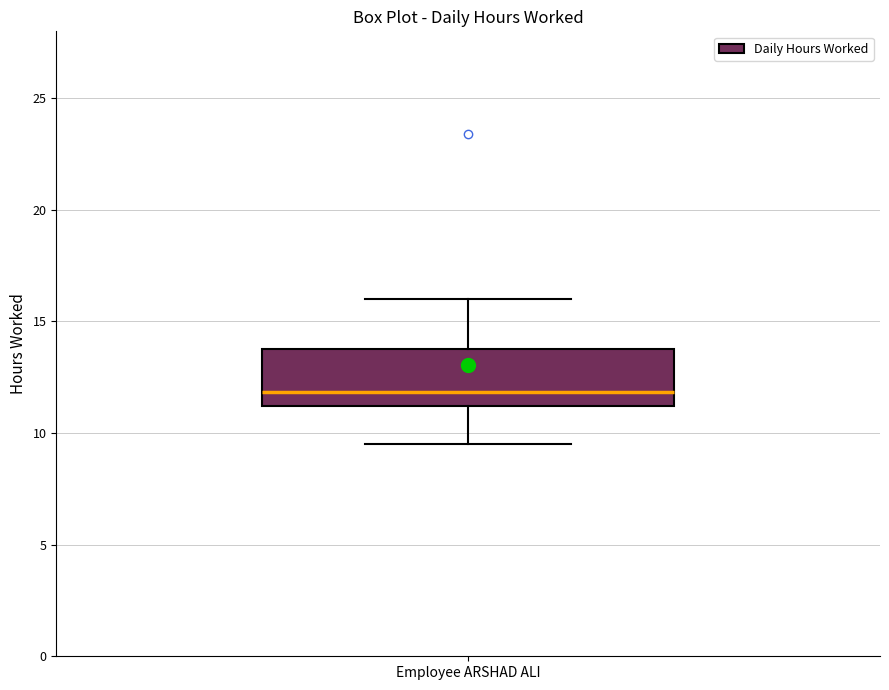

Where is the upper edge of the box for Employee ARSHAD ALI on the y-axis? The values are not printed on the chart, so give them approximately, as read against the axis.

14.0